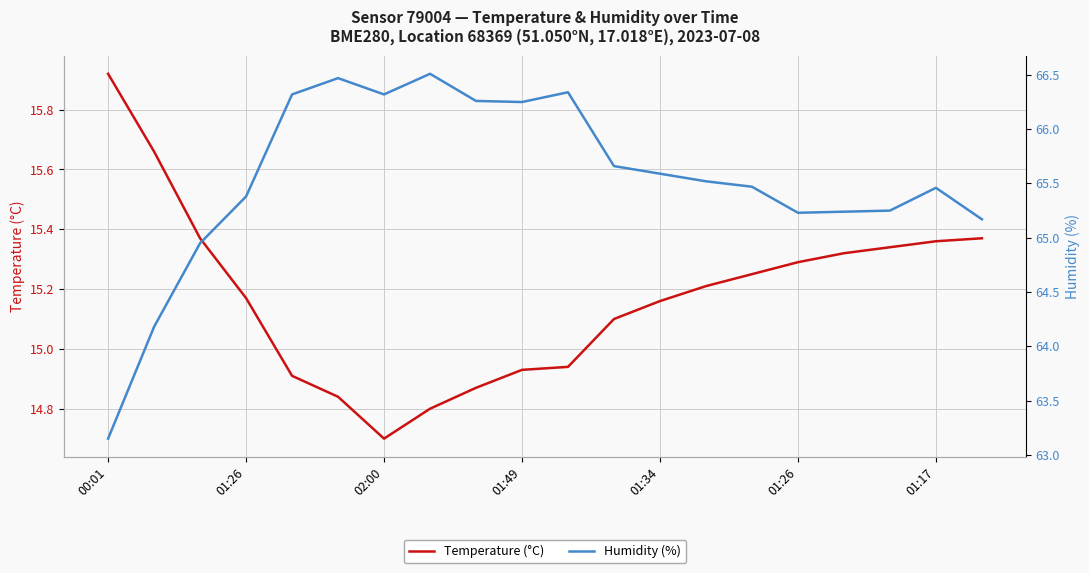

The Temperature (°C) series shows 15.2 at 01:34. True or false?

True